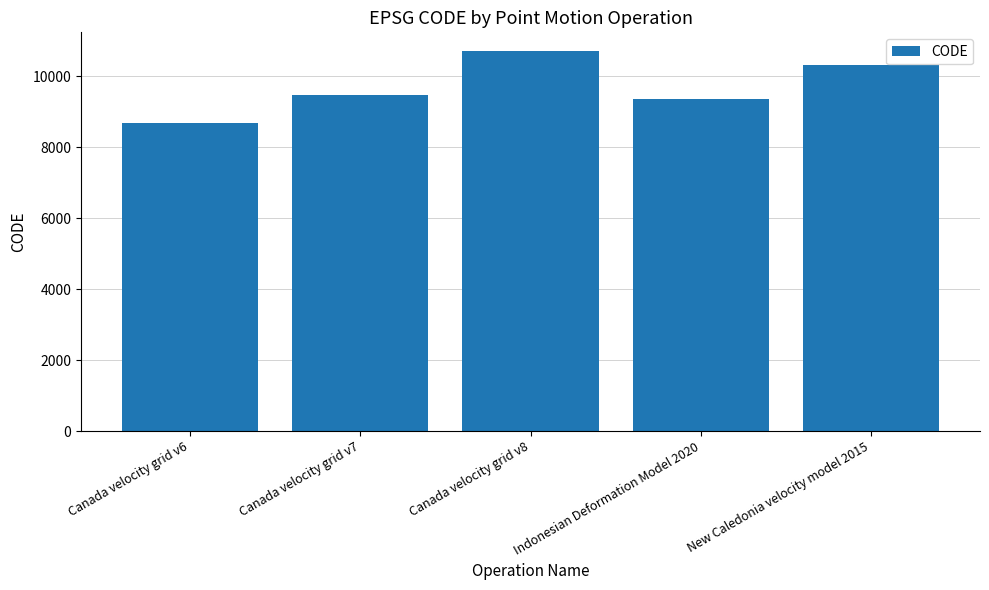

How many data points does each series have?

5